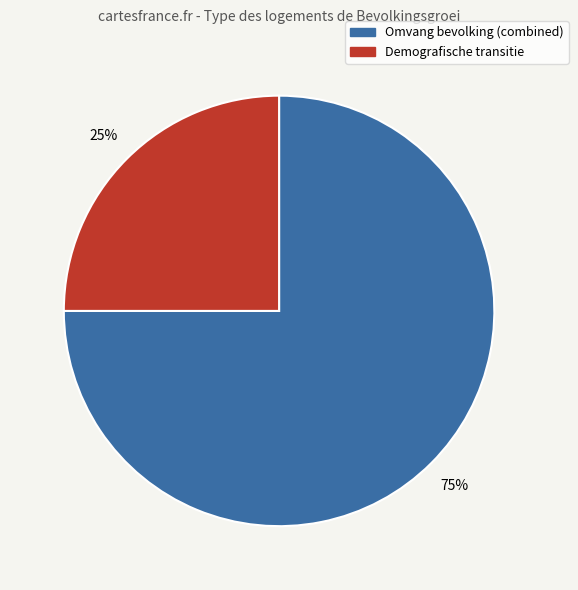

How many segments does this pie chart have?

2